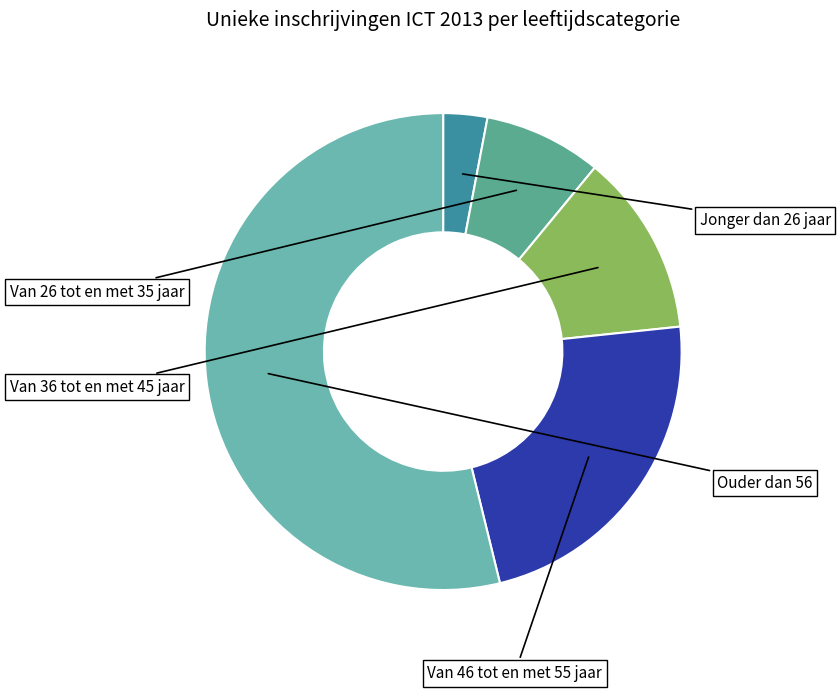

Which slice is the largest?

Ouder dan 56